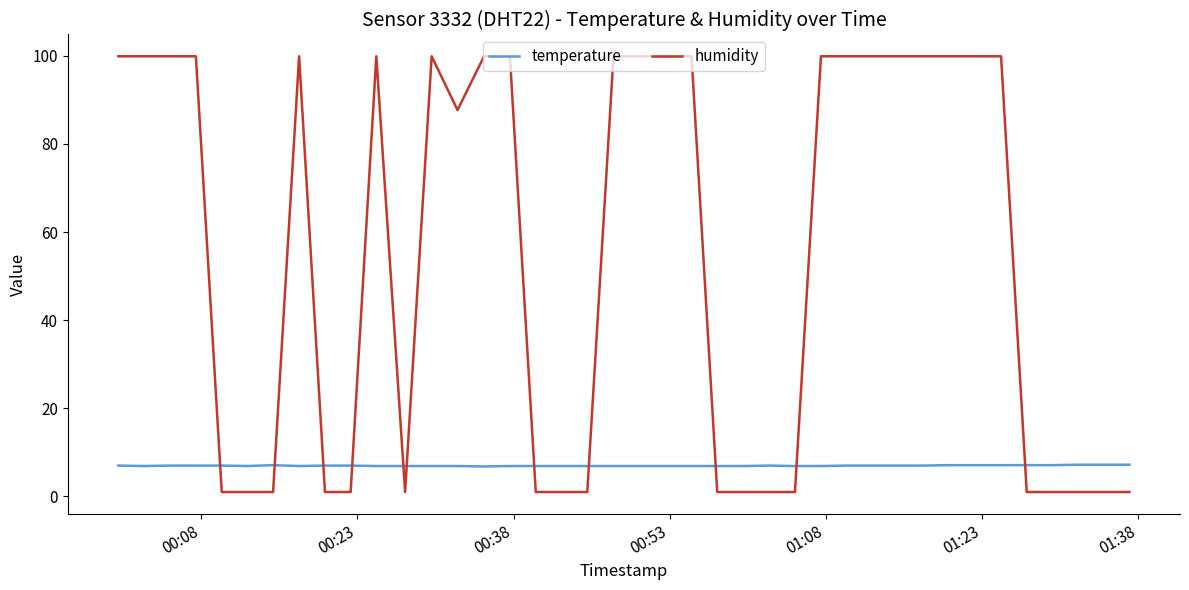

Which series has the largest total across all categories?

humidity